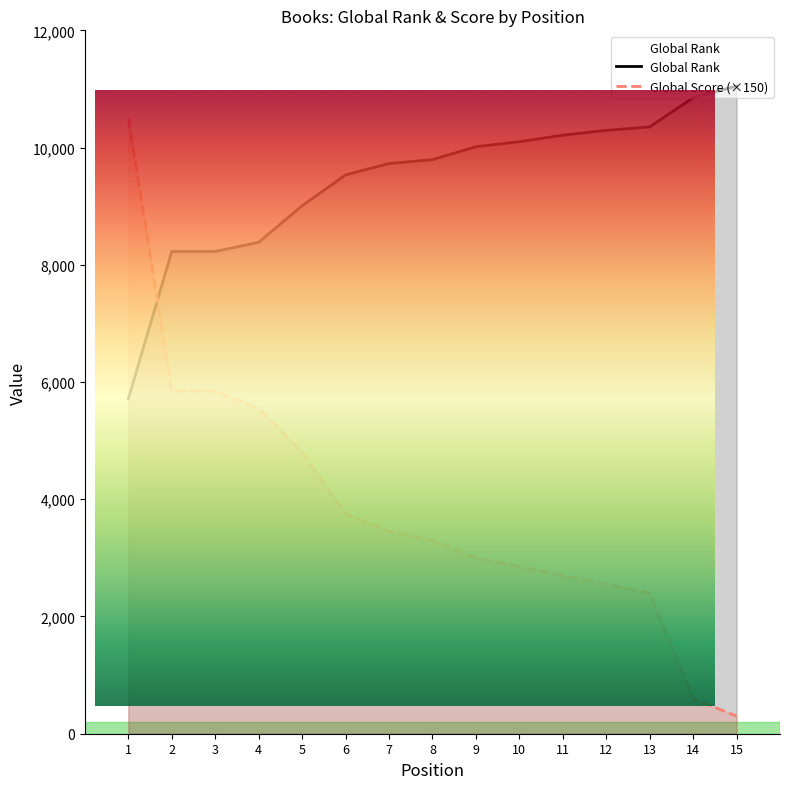

True or false: Global Rank has more than 1 points higher than both neighbors.

False